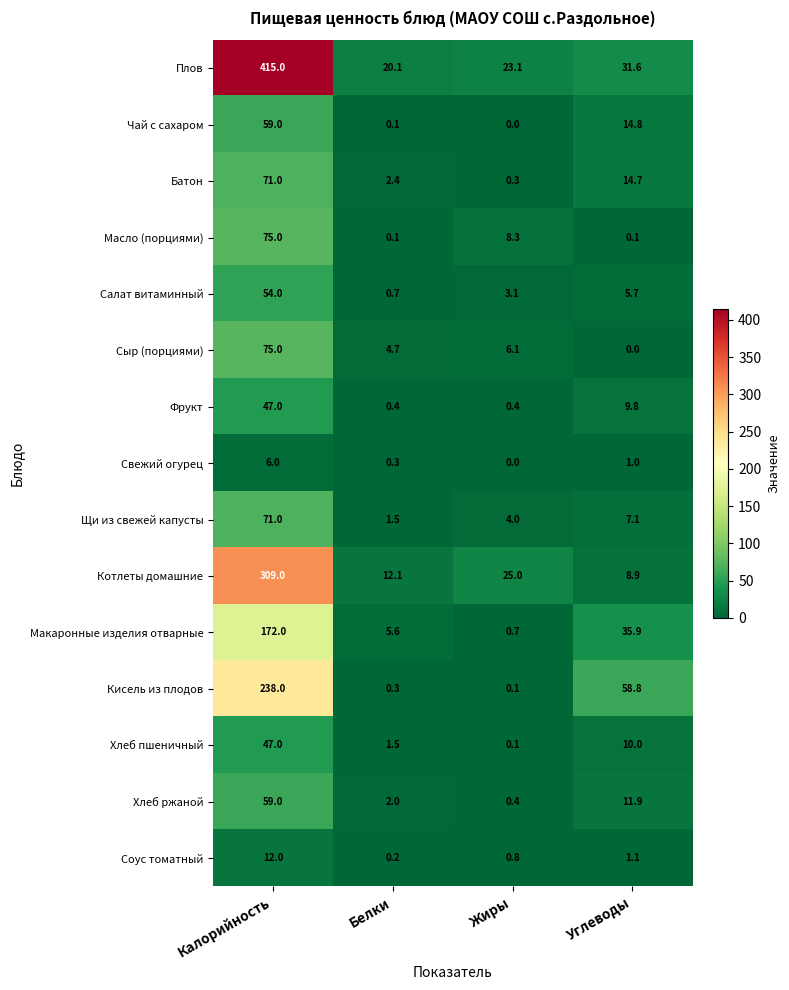

Is it true that Сыр (порциями) equals 6.1 at Жиры?

True